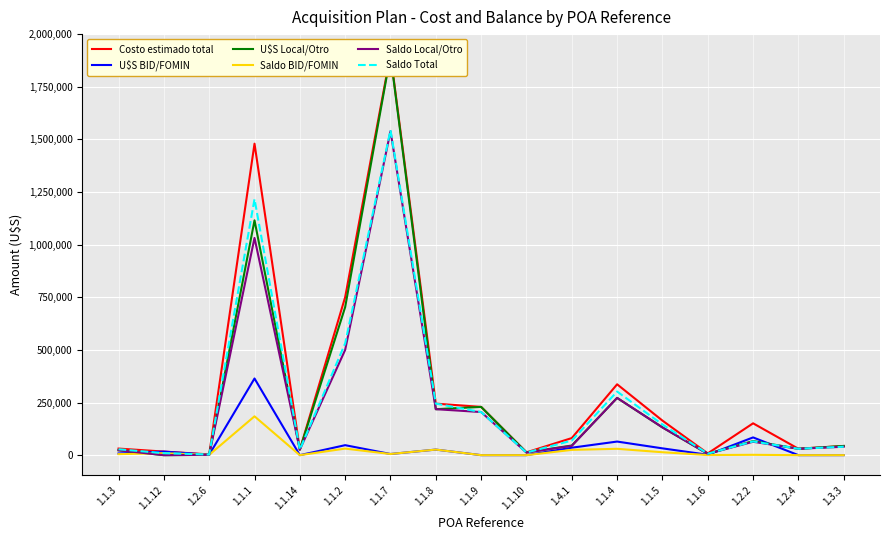

What is the sum of all Saldo BID/FOMIN values?

334403.3